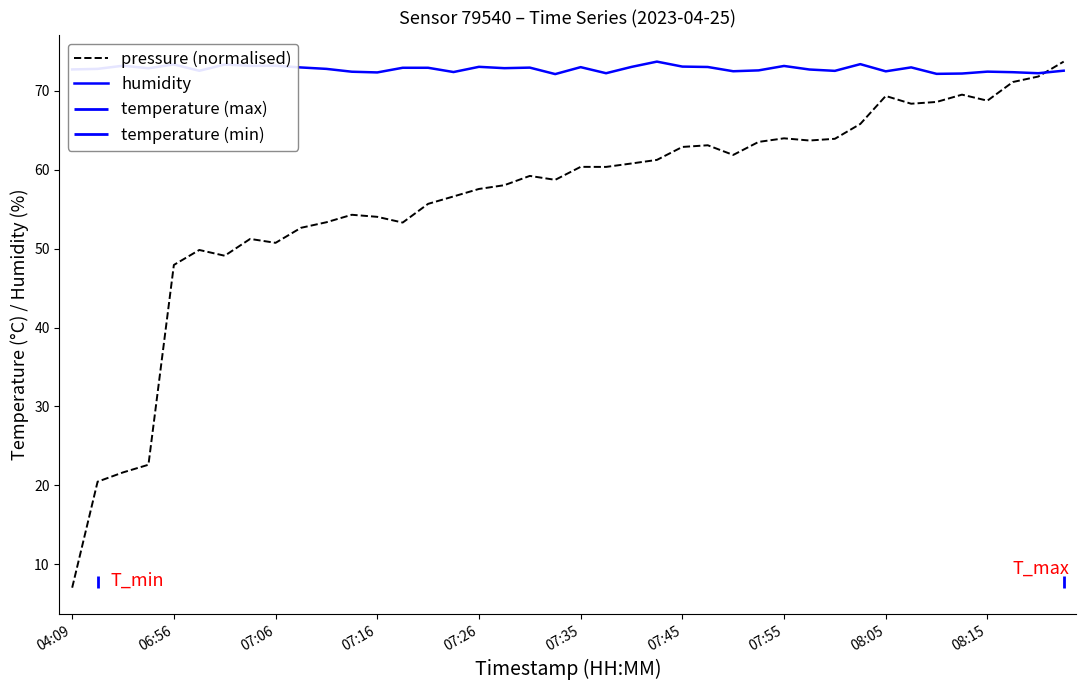

Rank the series by their average value, from highest to lowest.

humidity, pressure (normalised)